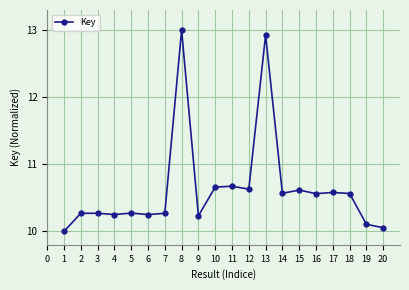

What is the ratio of the value at 12 to the value at 1?

1.1